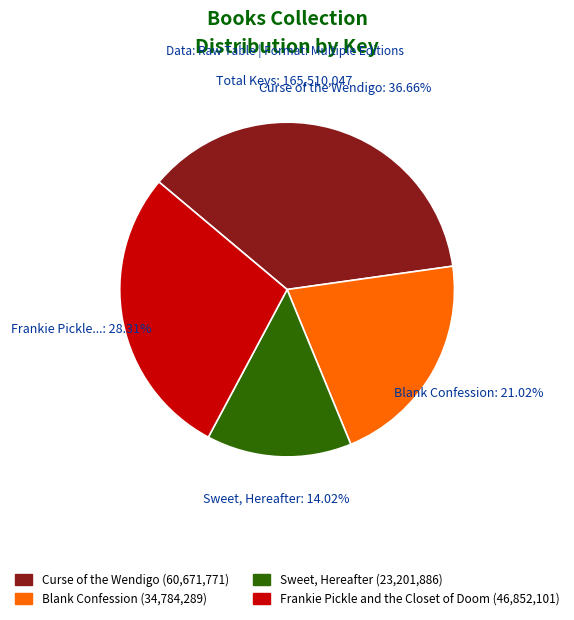

Is there a majority slice in this chart?

No